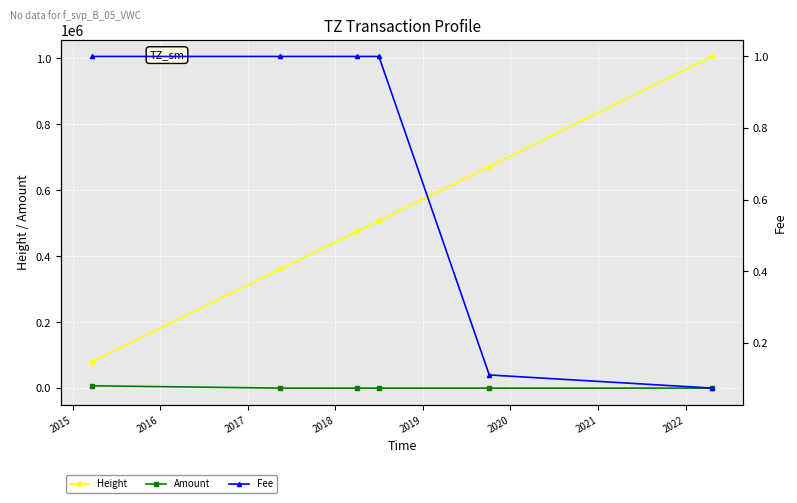

How many values in the Fee series are below 1?

2